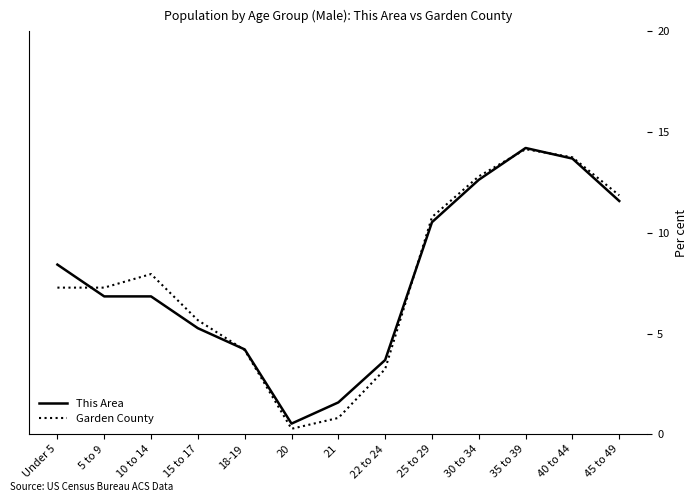

True or false: Garden County has a value of 7.3 at Under 5.

True